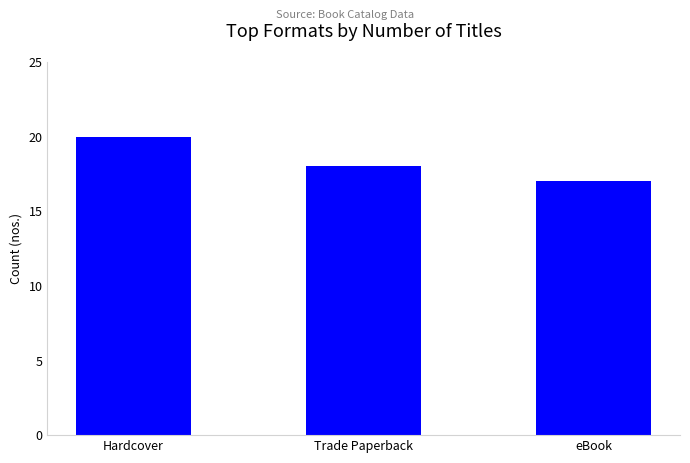

What is the change in value from Hardcover to Trade Paperback?

-2